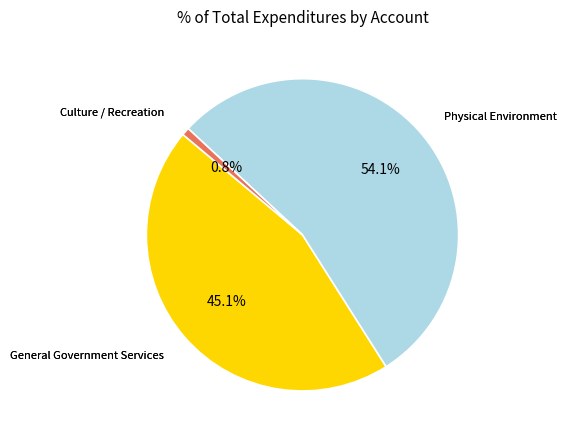

How many segments does this pie chart have?

3